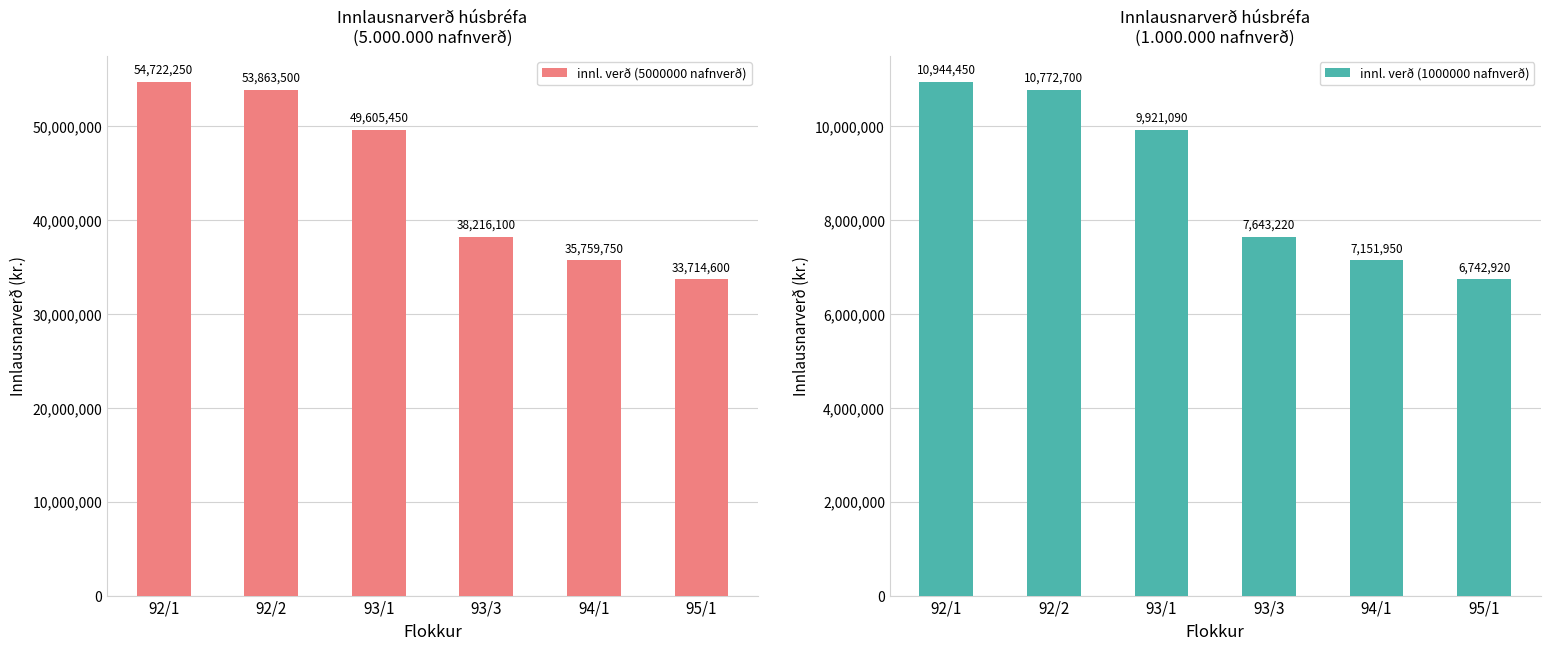

What is the sum of the innl. verð (1000000 nafnverð) values at 95/1 and 93/3?

14386140